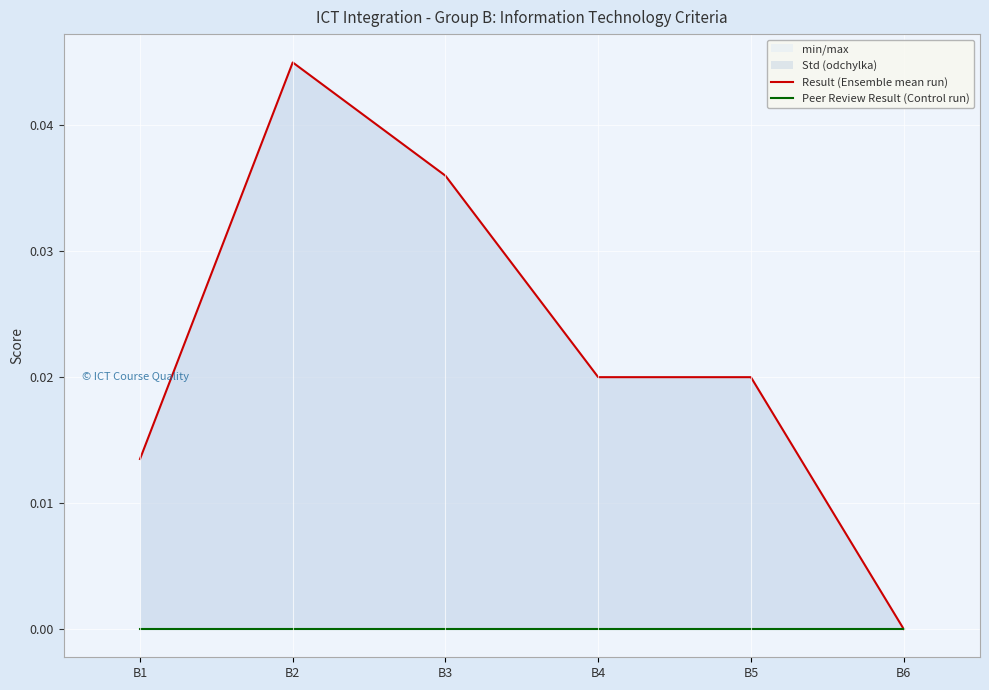

The value of Result (Ensemble mean run) at B3 is 0.0. True or false?

True